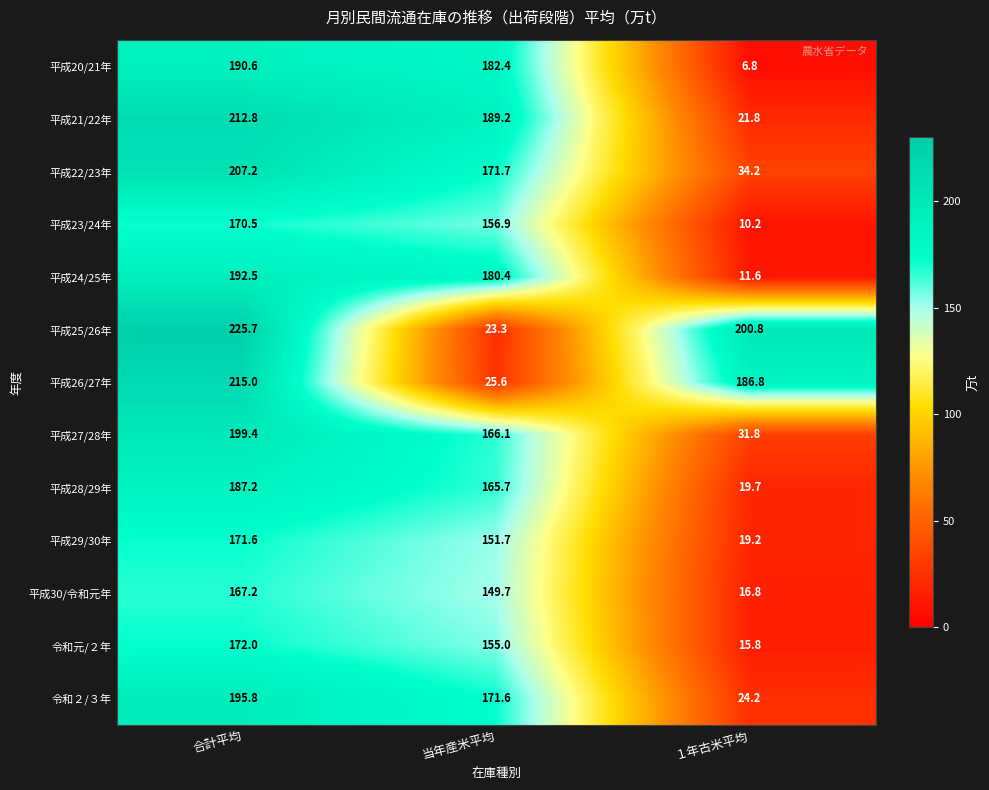

True or false: 令和２/３年 has a value of 24.2 at １年古米平均.

True